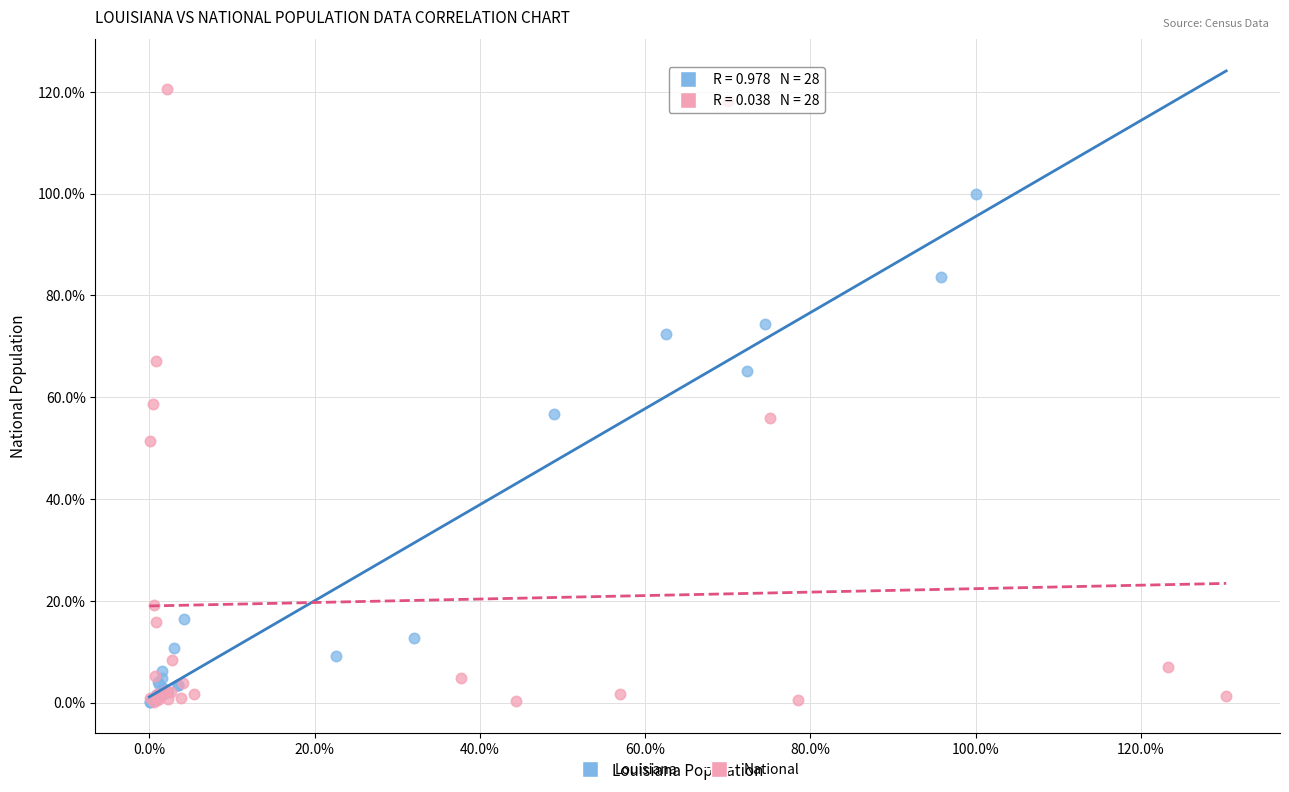

What are all the series names shown in the legend?

Louisiana, National